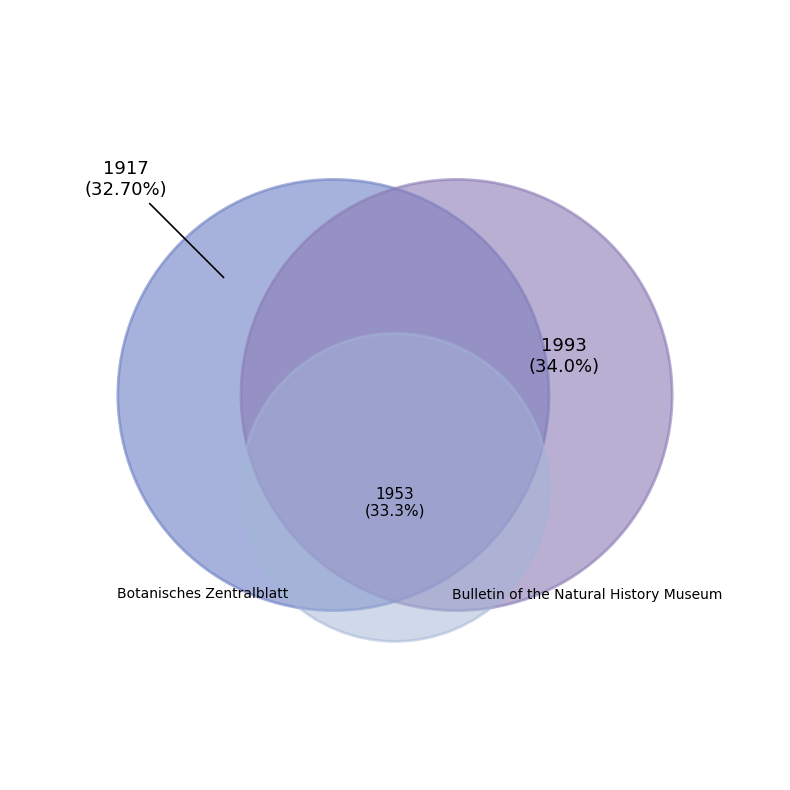

Count the number of slices in the pie.

3